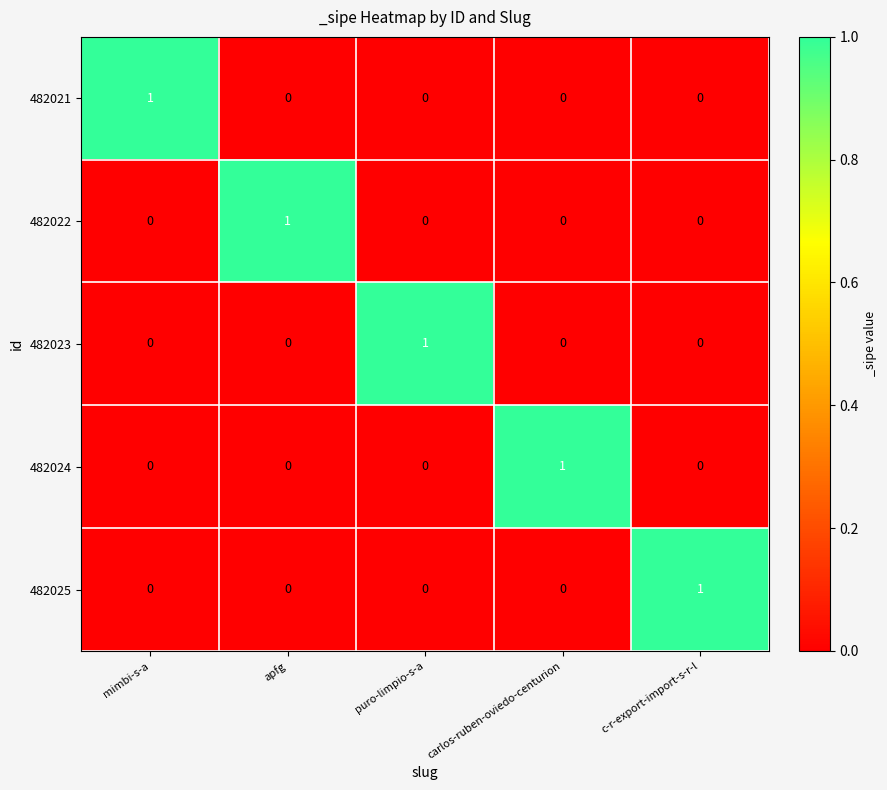

True or false: 482025 has a value of 1 at c-r-export-import-s-r-l.

True